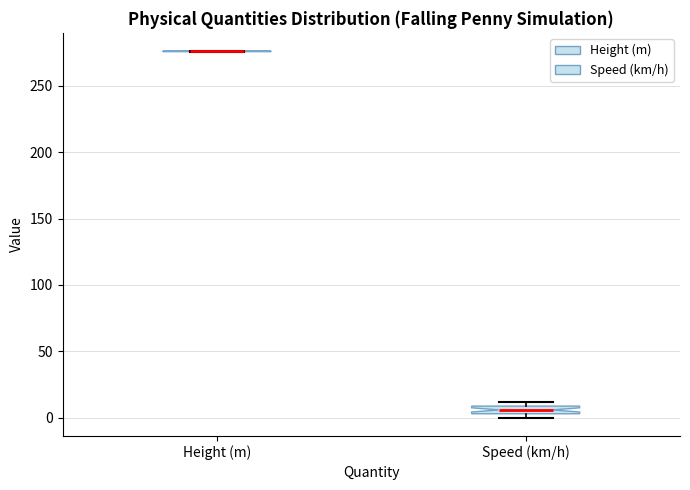

Where is the lower edge of the box for Speed (km/h) on the y-axis? The values are not printed on the chart, so give them approximately, as read against the axis.

5